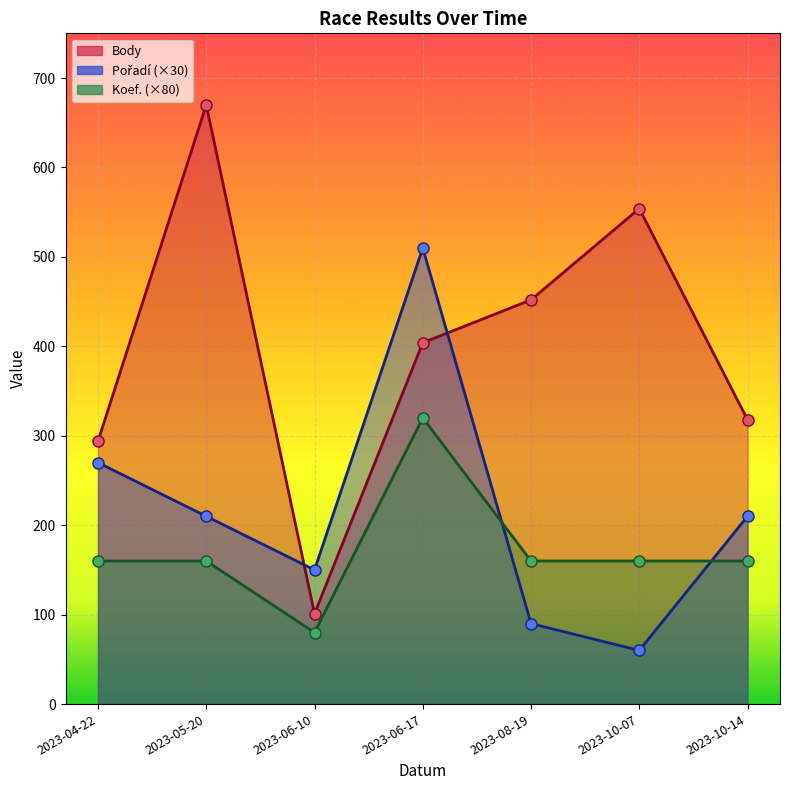

Rank the categories by Pořadí value from lowest to highest.

2023-10-07, 2023-08-19, 2023-06-10, 2023-05-20, 2023-10-14, 2023-04-22, 2023-06-17